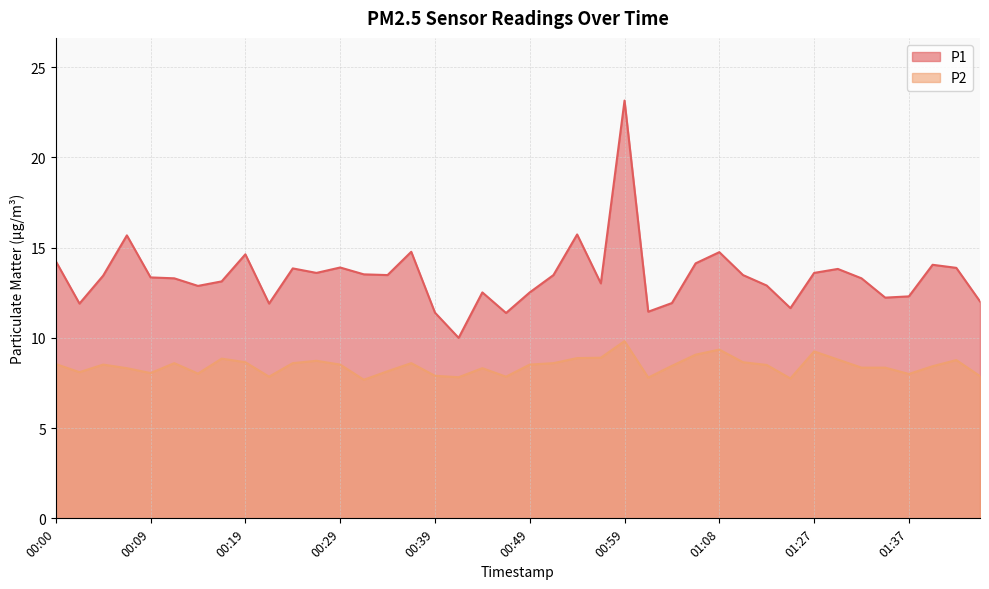

At which category does P2 reach its first local valley?

00:02